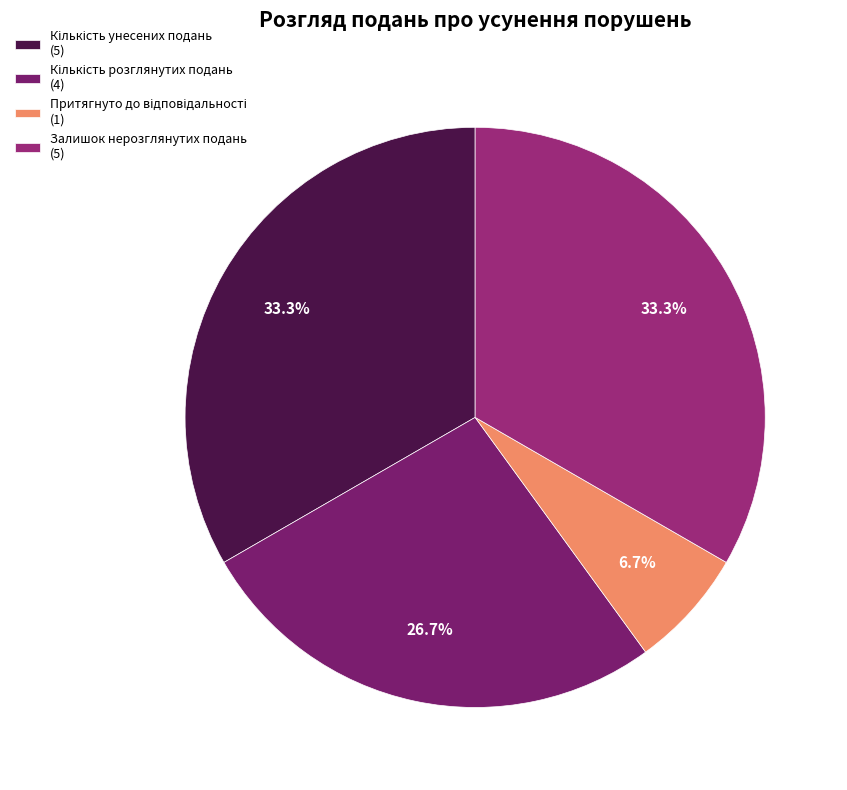

To the nearest percent, what is the average slice percentage?

25%